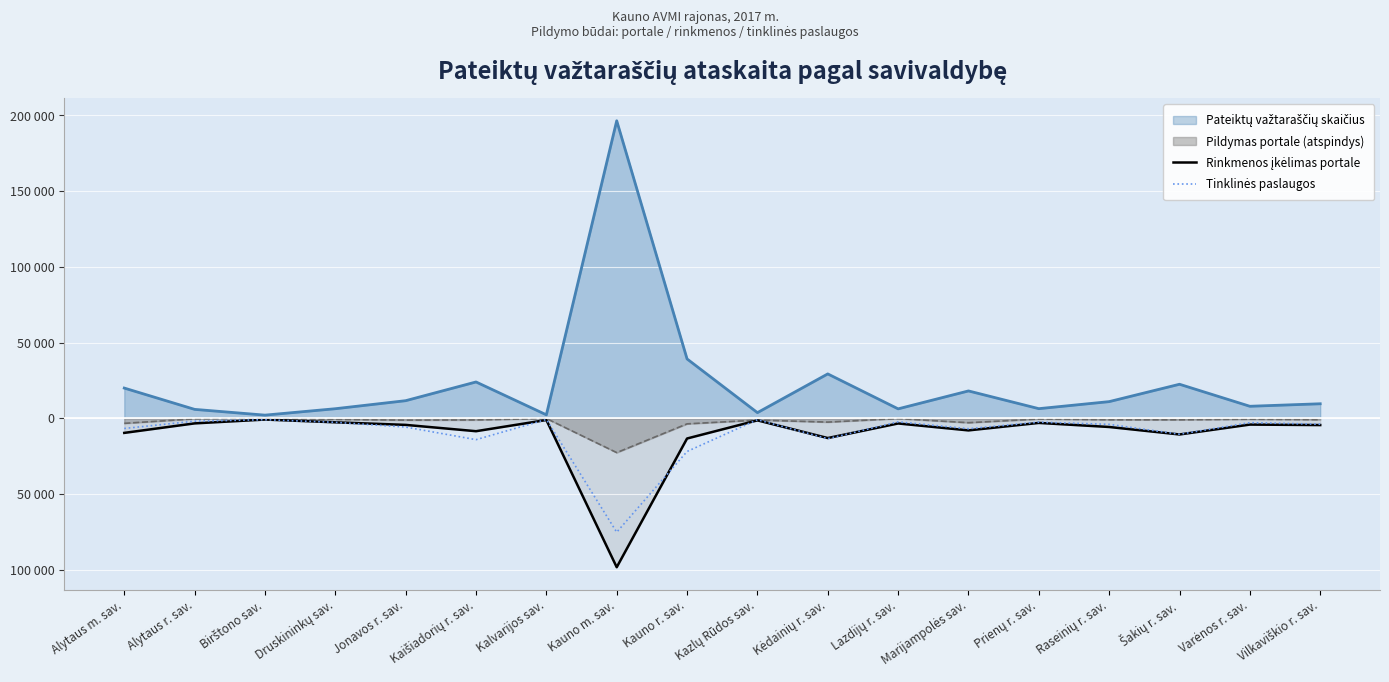

Does the chart display data point markers on the line(s)?

No